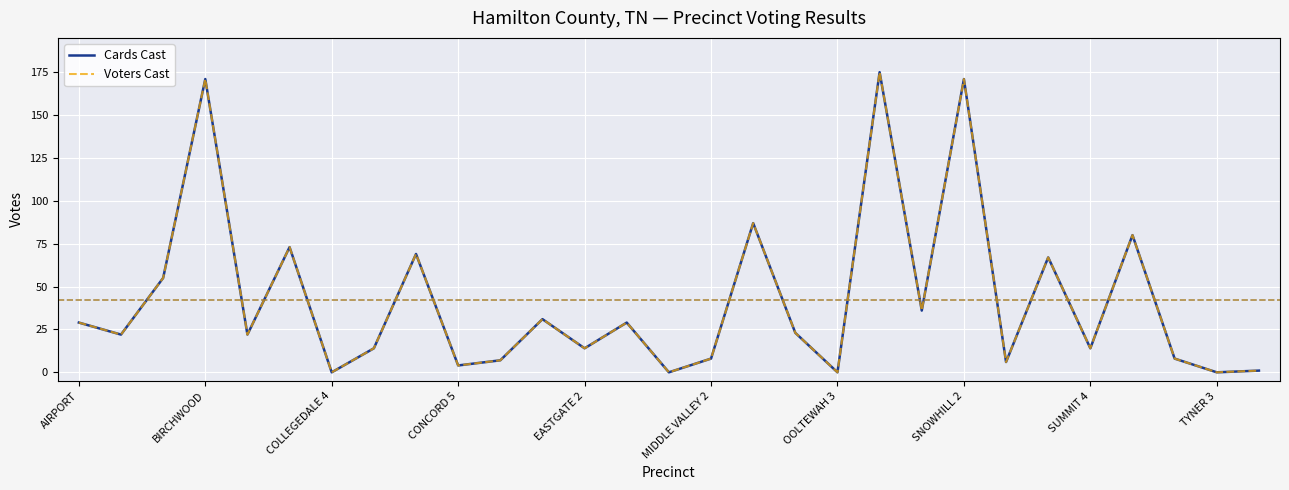

What is the greatest value displayed?

175